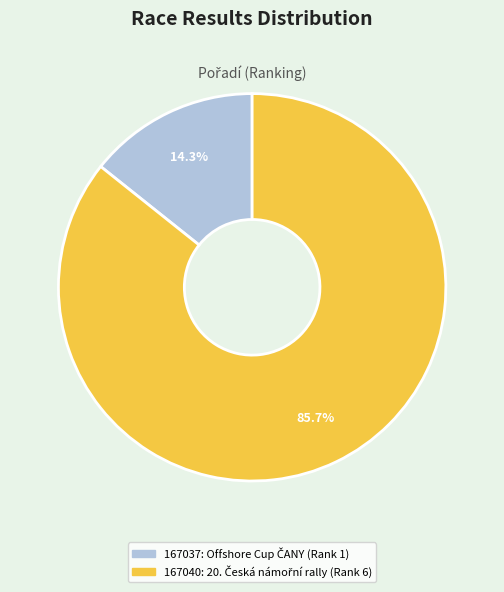

To the nearest percent, what is the difference between the largest and smallest slice percentages?

71%